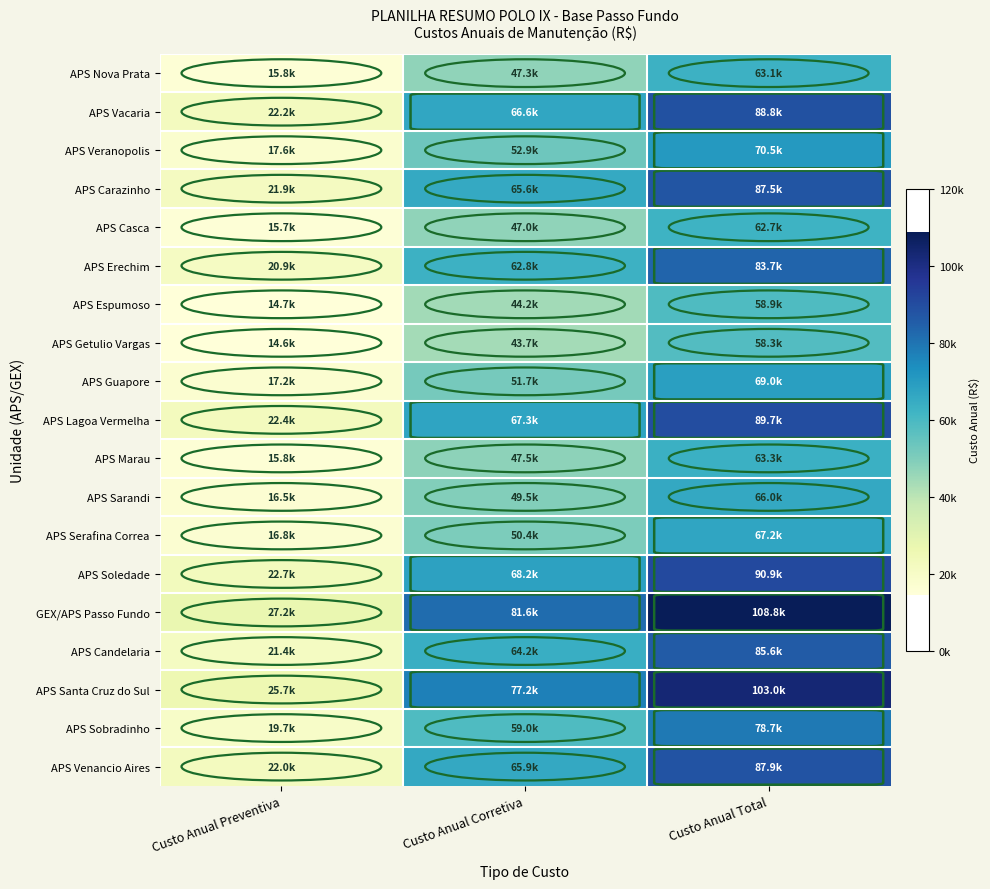

At which category is the sum across all series the highest?

Custo Anual Total